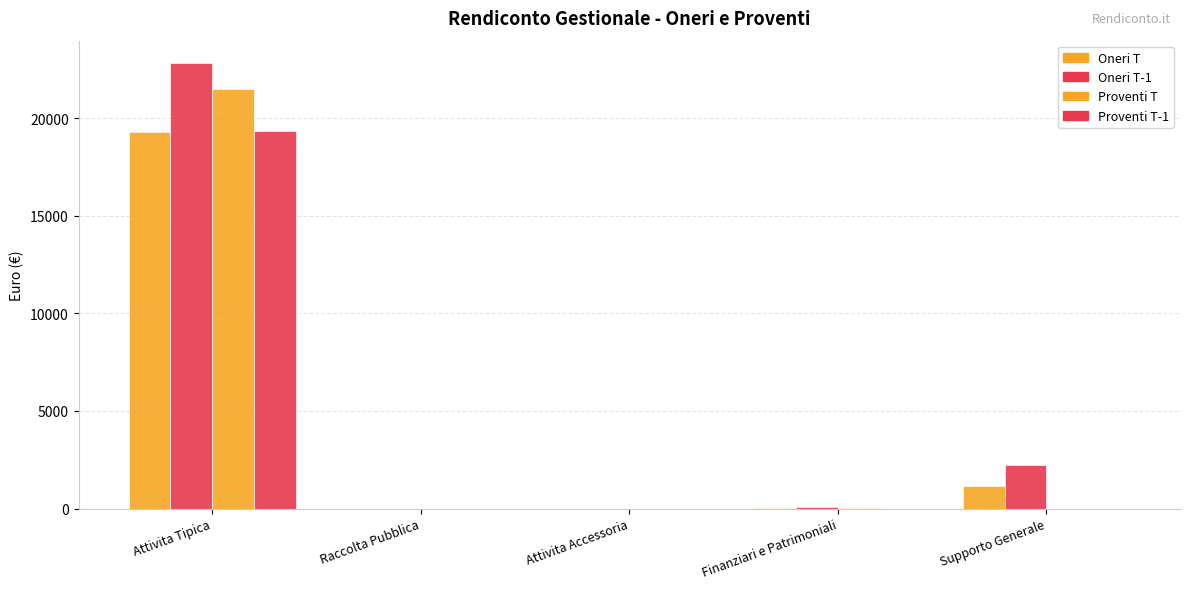

Are the bars horizontal?

No